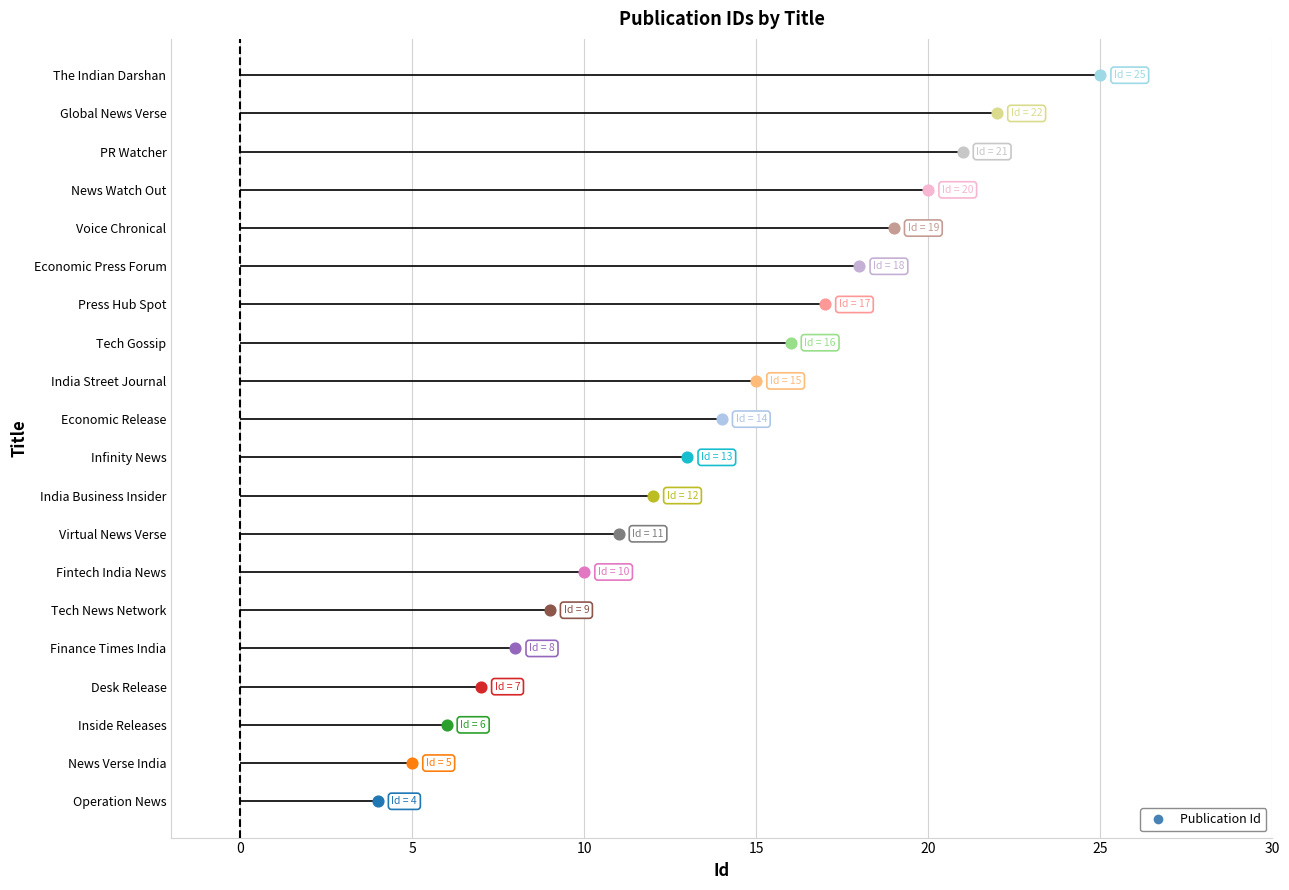

Approximately how many times larger is the value at The Indian Darshan compared to News Watch Out?

1.2